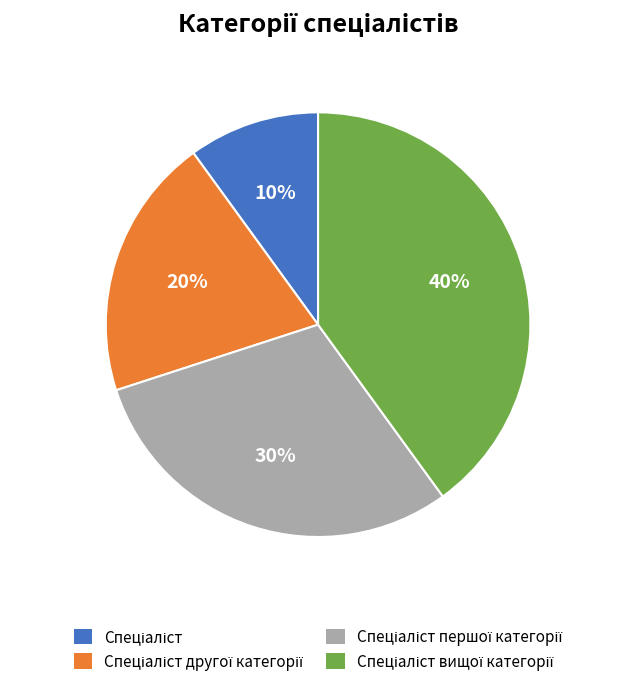

To the nearest percent, what is the difference between the largest and smallest slice percentages?

30%